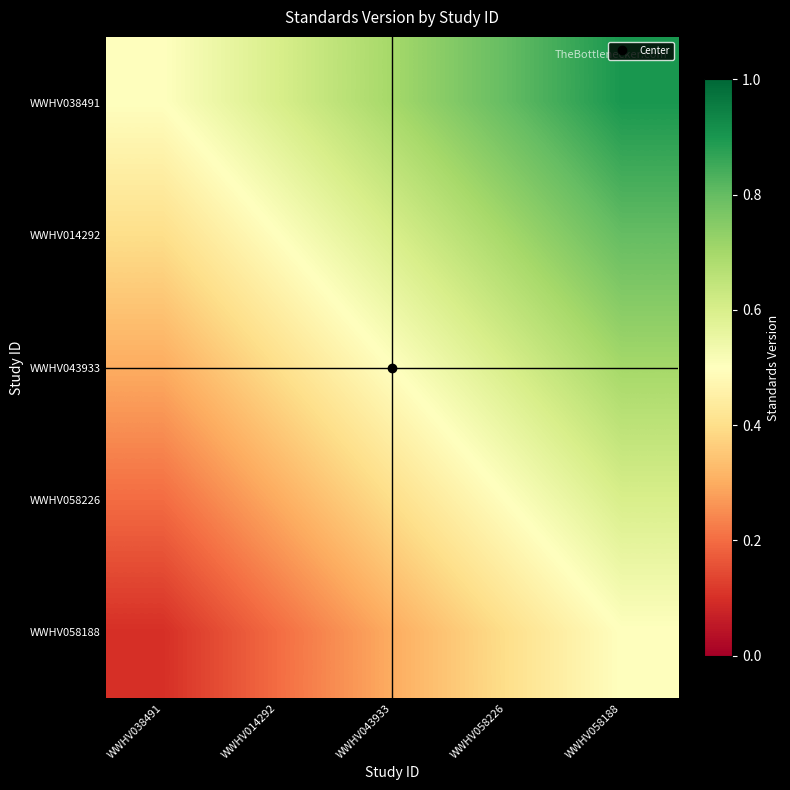

Which series has the largest range (max minus min)?

WWHV038491